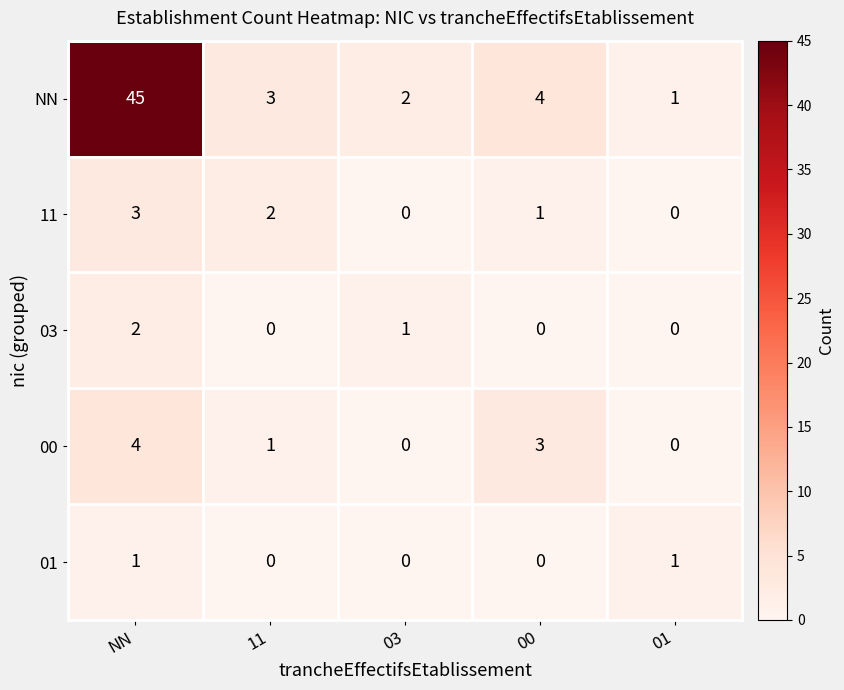

List the series in order of their peak value, lowest first.

01, 03, 11, 00, NN